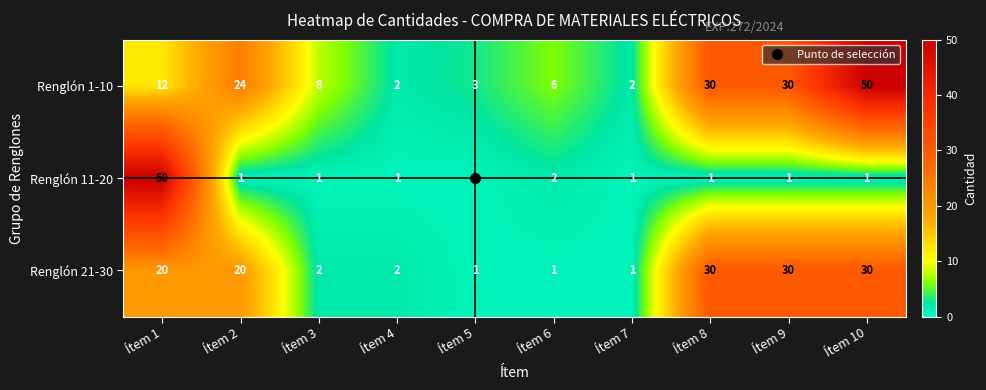

How many data points does each series have?

10